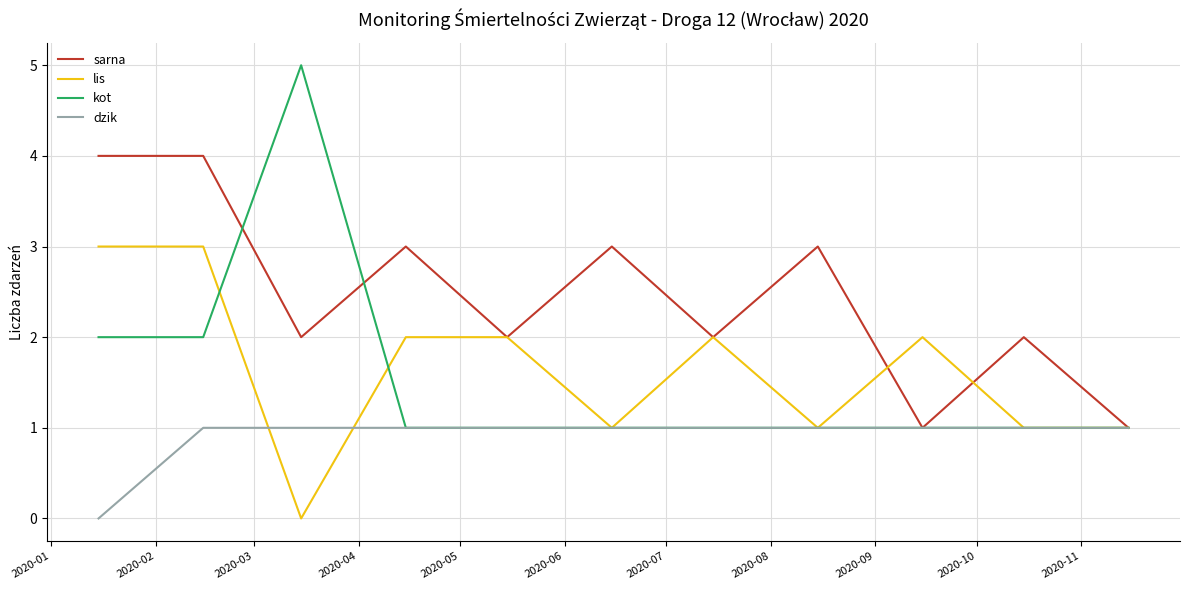

How many lines are shown in the chart?

4